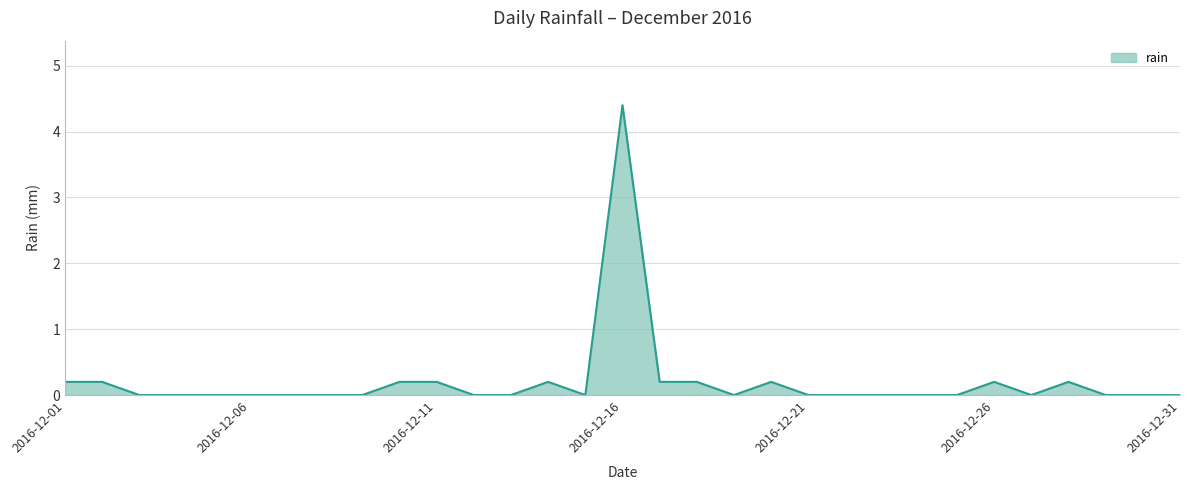

What is the maximum value shown in the chart?

4.4